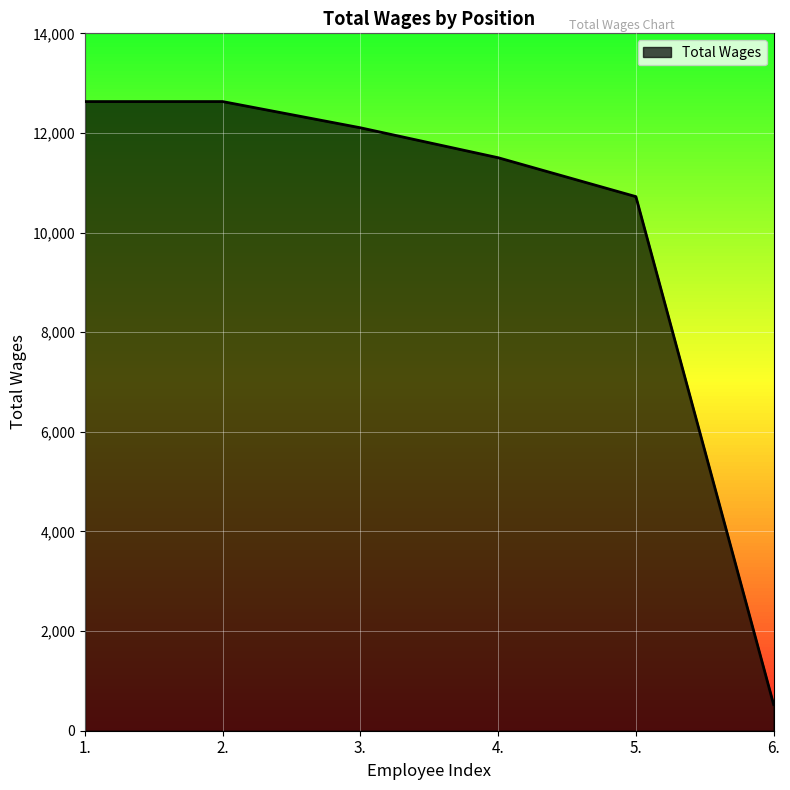

What is the average value?

10019.2